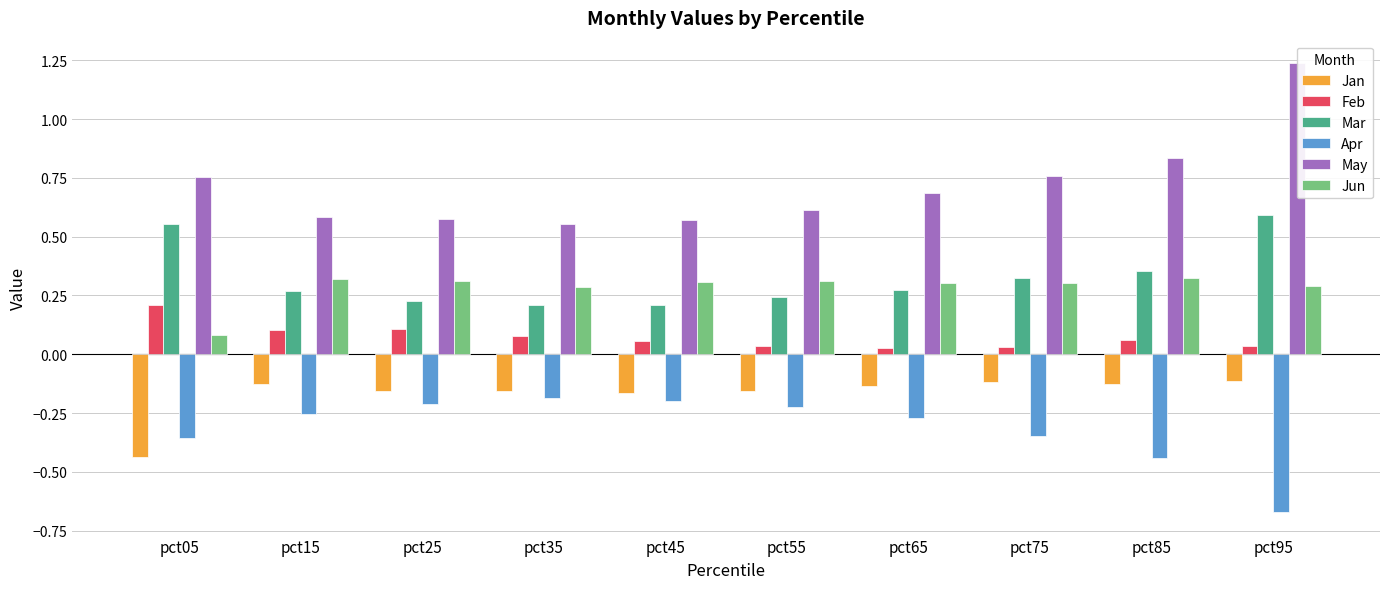

Which series has the widest spread of values?

May